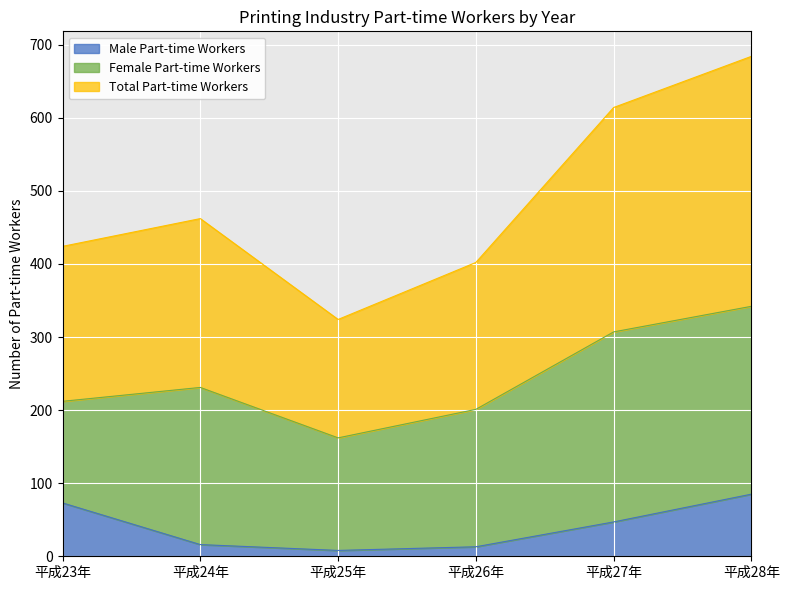

The value of Male Part-time Workers at 平成25年 is 3. True or false?

False